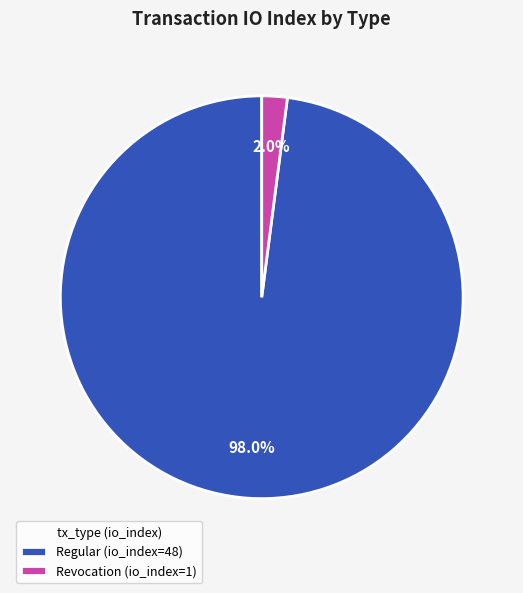

Which category has the biggest portion of the pie?

Regular (io_index=48)